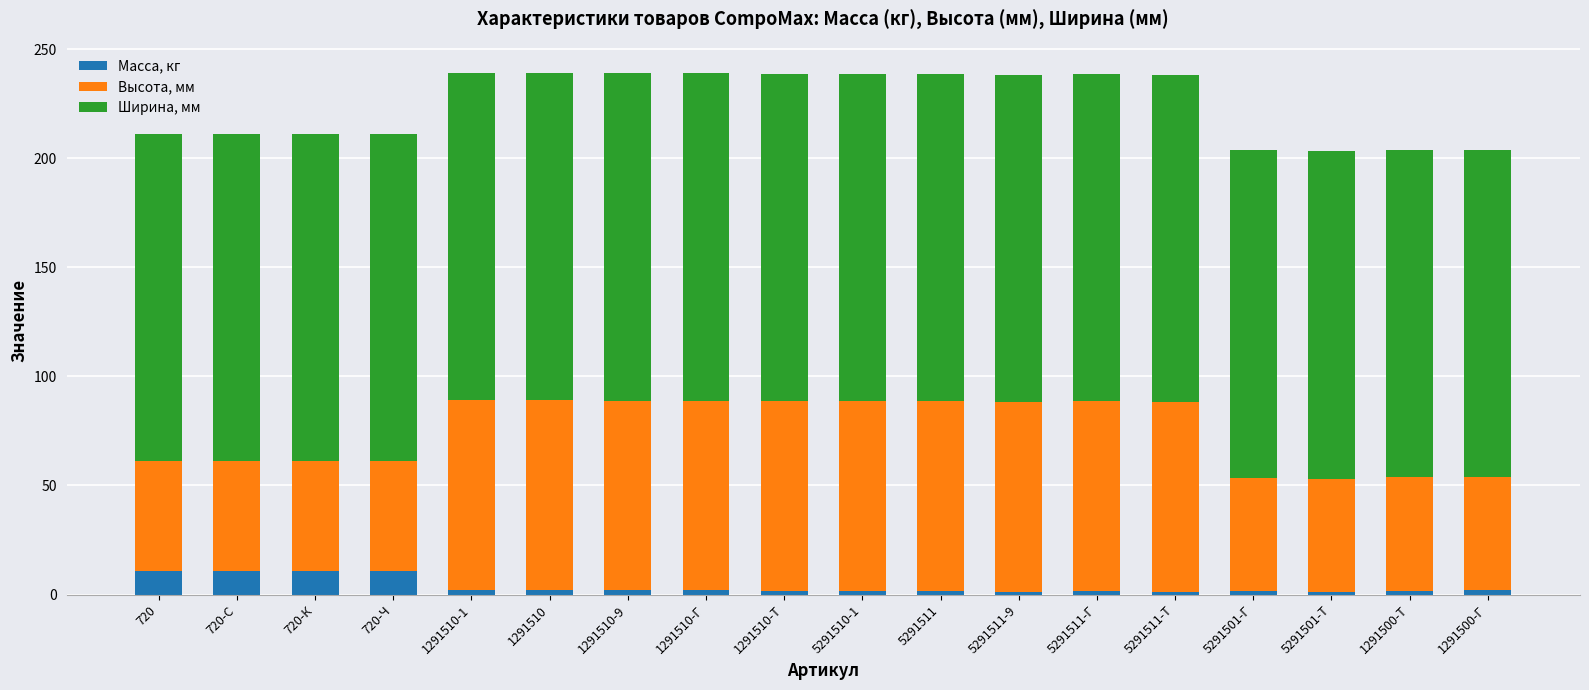

What is the highest value of the Масса, кг series?

11.0